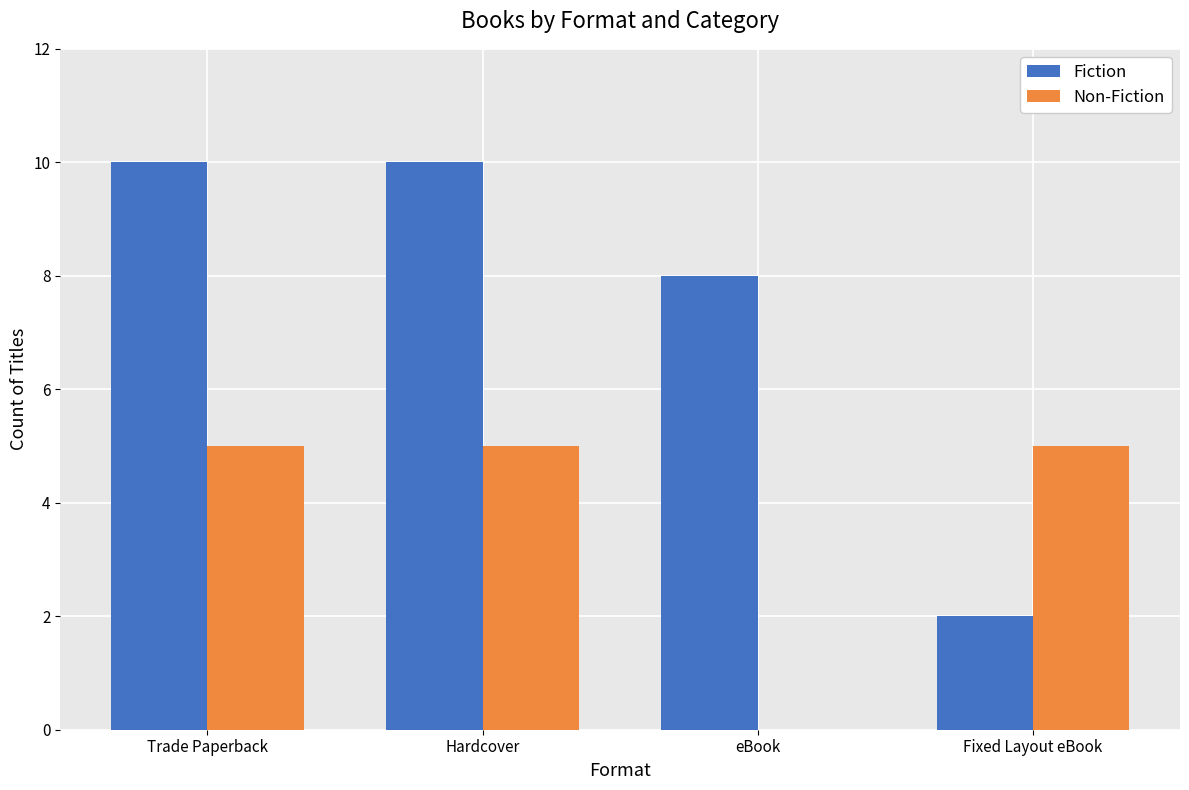

Reading left to right, transcribe all the data shown in this chart.

Fiction: 10	10	8	2
Non-Fiction: 5	5	0	5